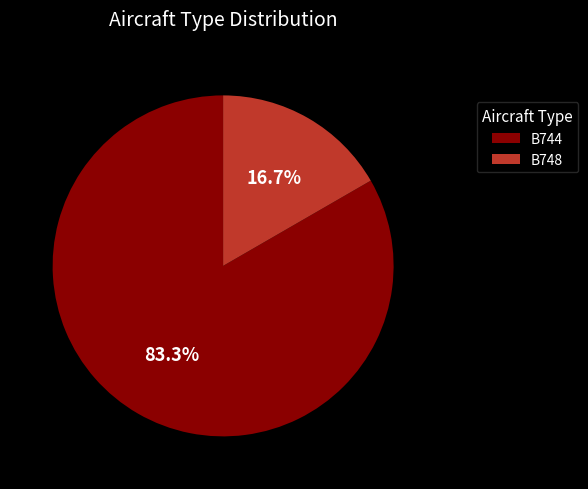

Combined, what portion of the pie is B744 and B748?

100.0%